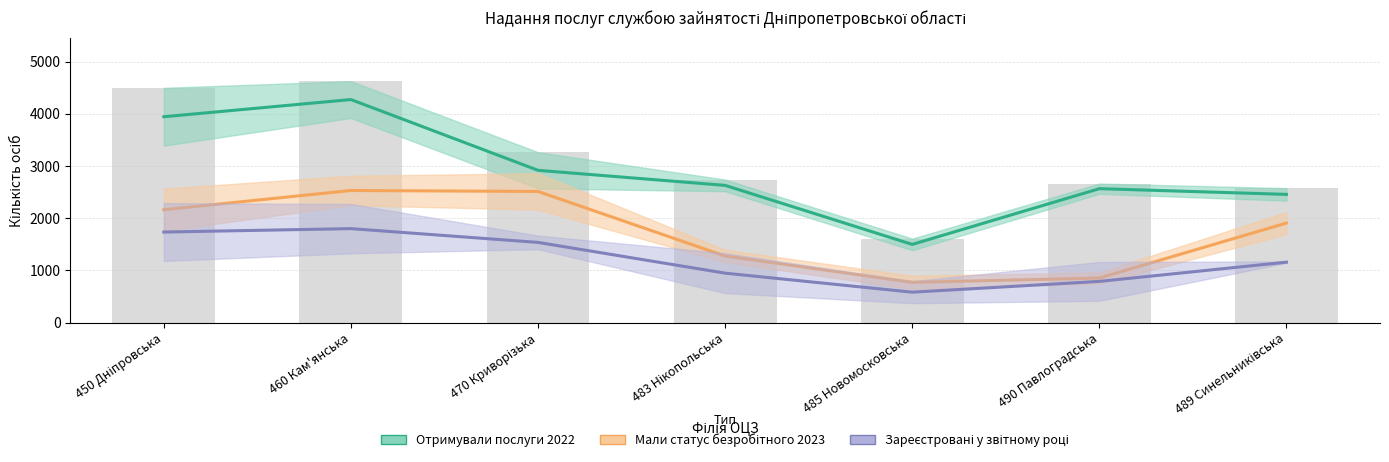

Is the value of Мали статус безробітного (2023 часткові дані) at 489 Синельниківська greater than the value of Отримували послуги (2022) at 489 Синельниківська?

No